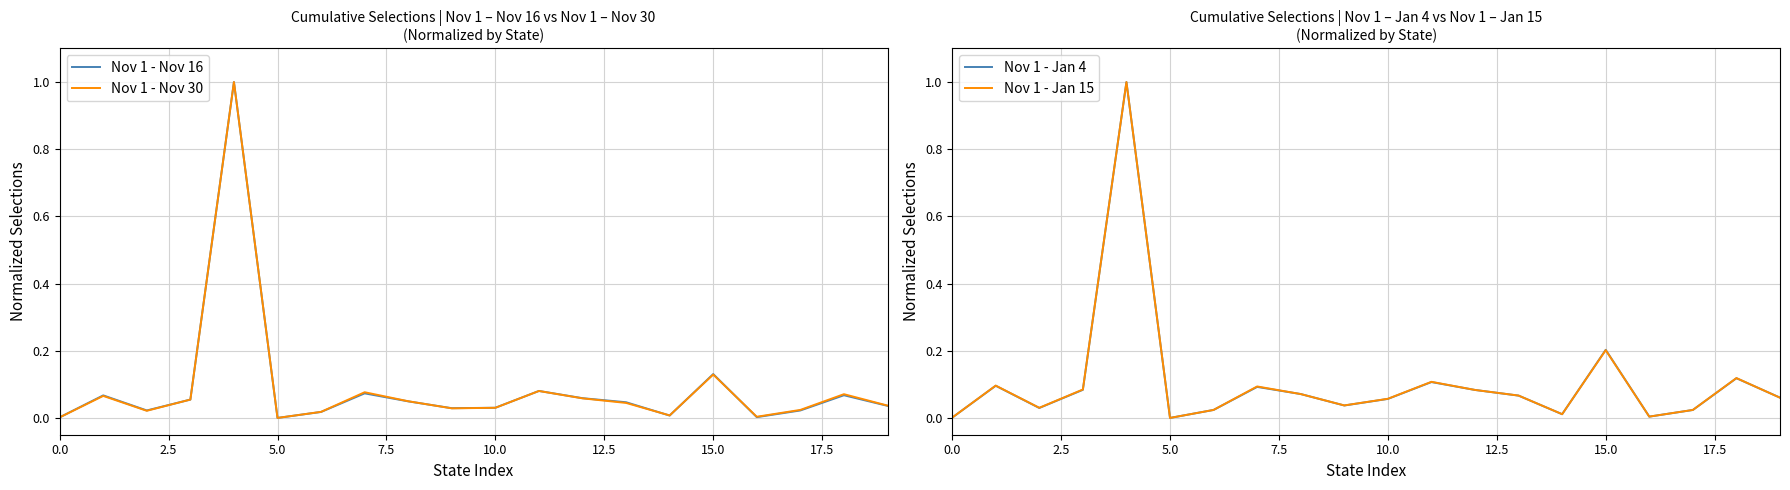

List the series in order of their peak value, lowest first.

Nov 1 - Nov 16, Nov 1 - Nov 30, Nov 1 - Jan 4, Nov 1 - Jan 15